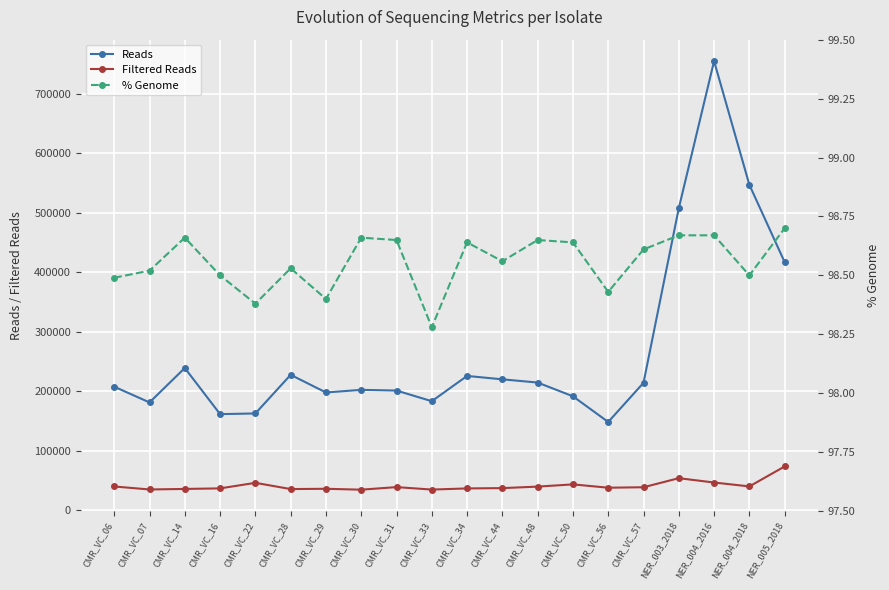

The value of Filtered Reads at CMR_VC_44 is 37075.0. True or false?

True